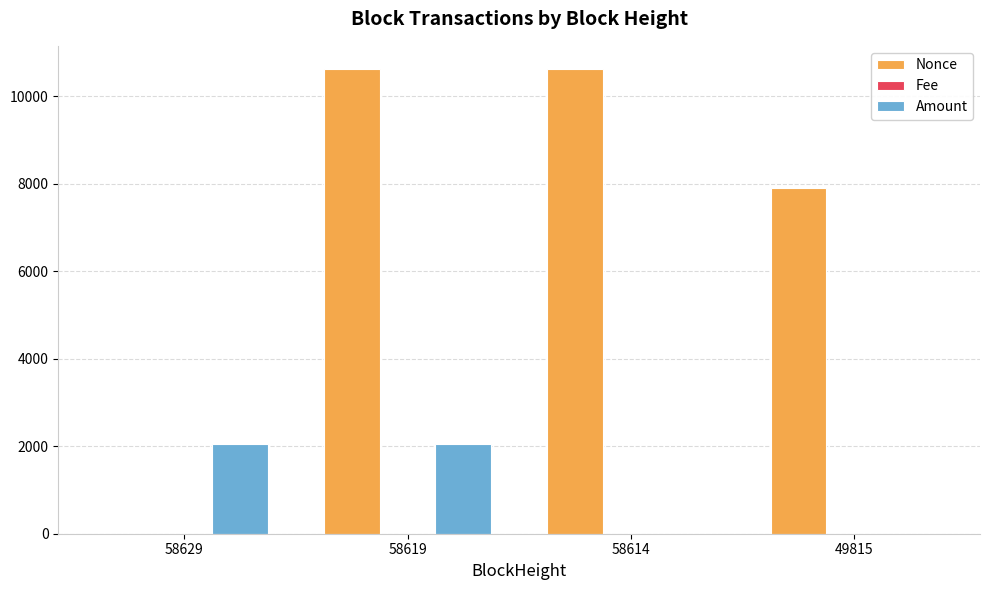

Which series has the widest spread of values?

Nonce